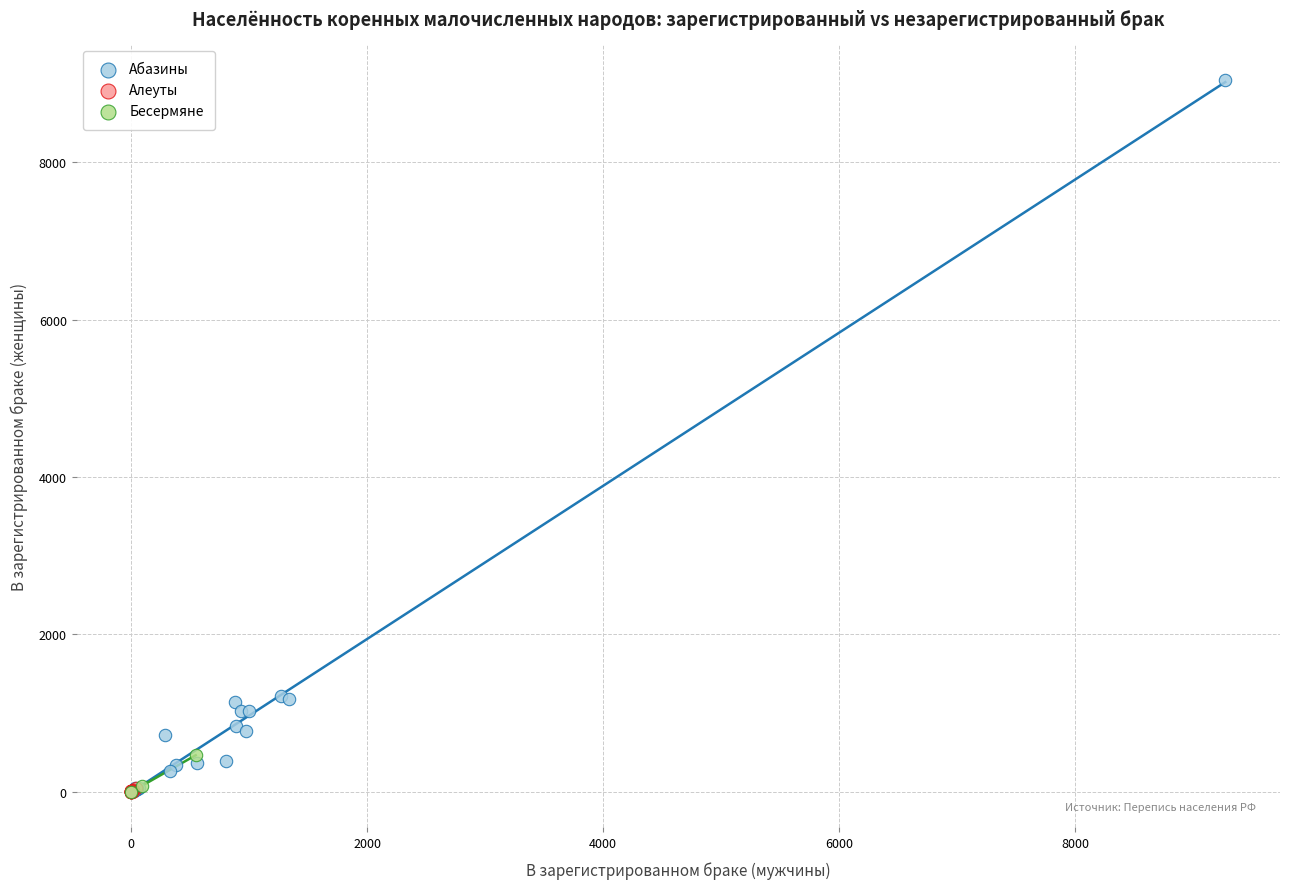

Which series contains the highest Y value?

Абазины